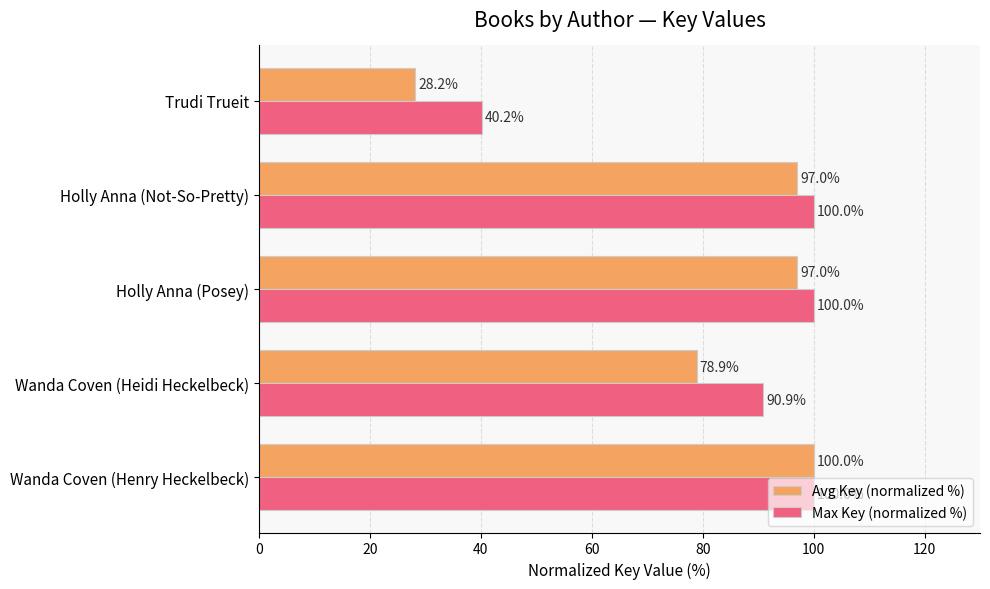

How many values in the Avg Key (normalized %) series are below 97?

2